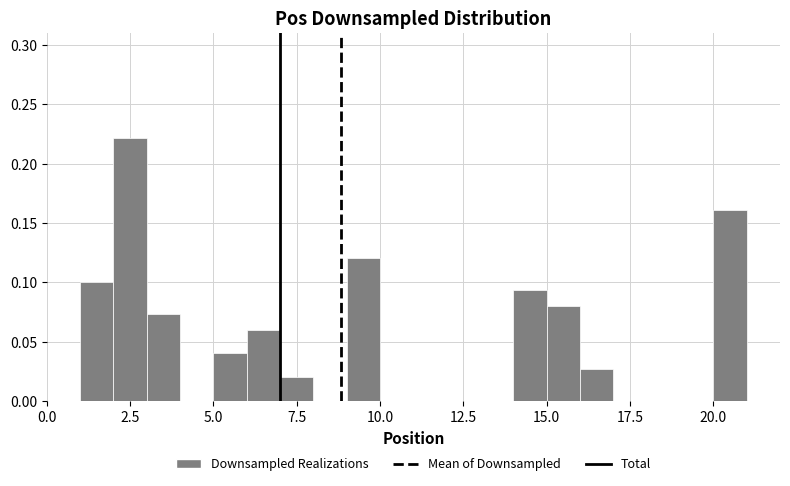

Around what value on the x-axis is the tallest bar? Give the approximate position of its centre, as read against the axis.

2.5